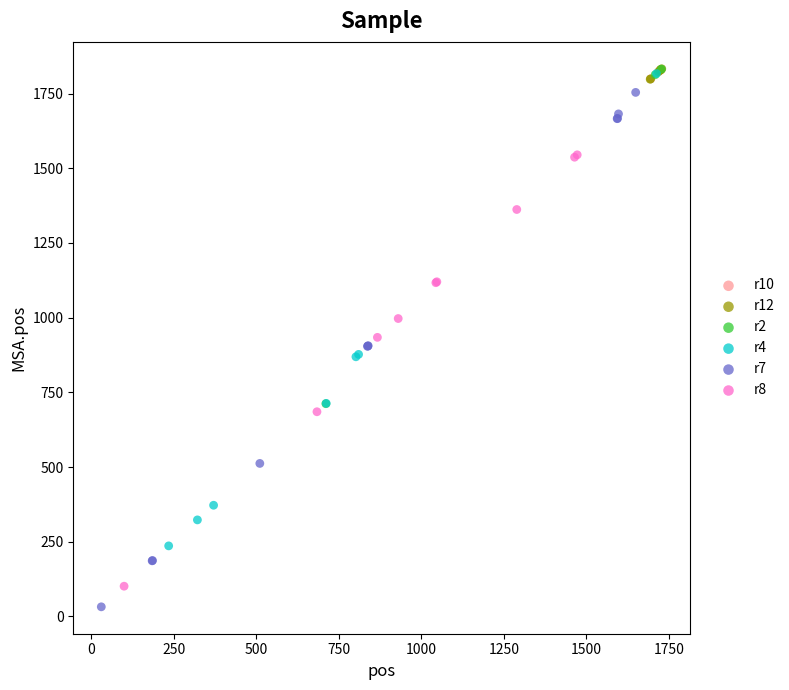

What are all the series names shown in the legend?

r10, r12, r2, r4, r7, r8